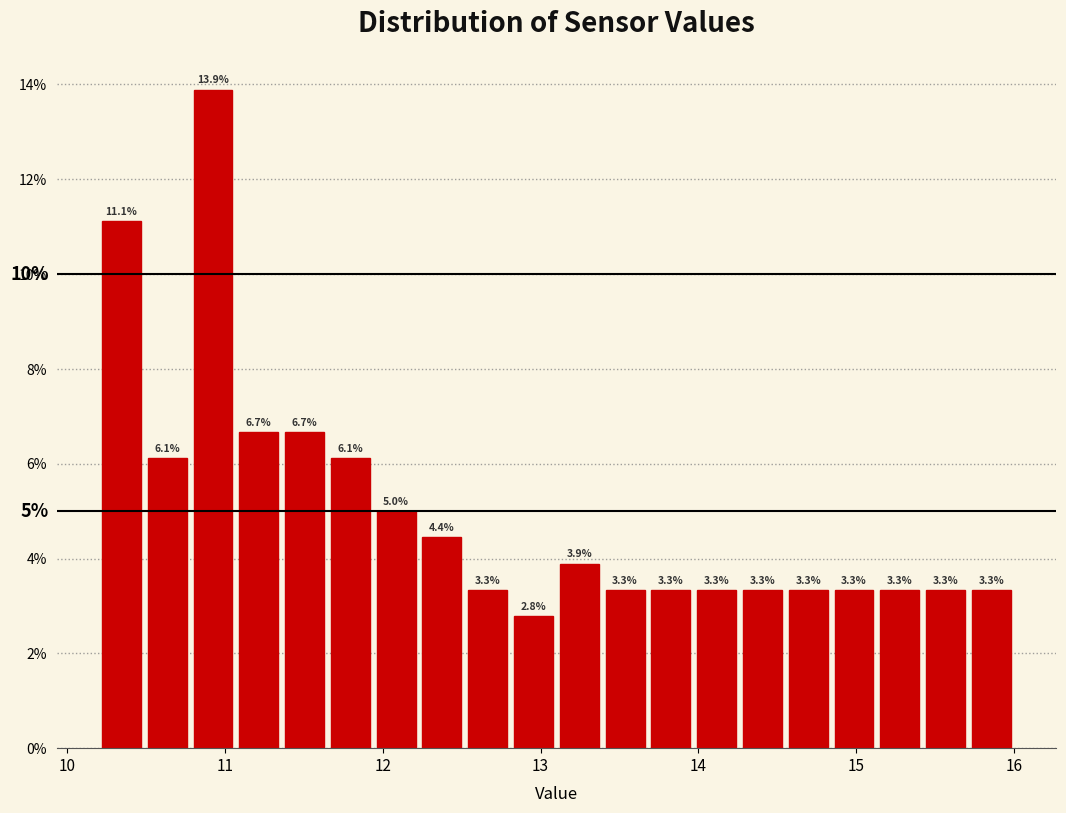

Around what value on the x-axis is the tallest bar? Give the approximate position of its centre, as read against the axis.

10.9